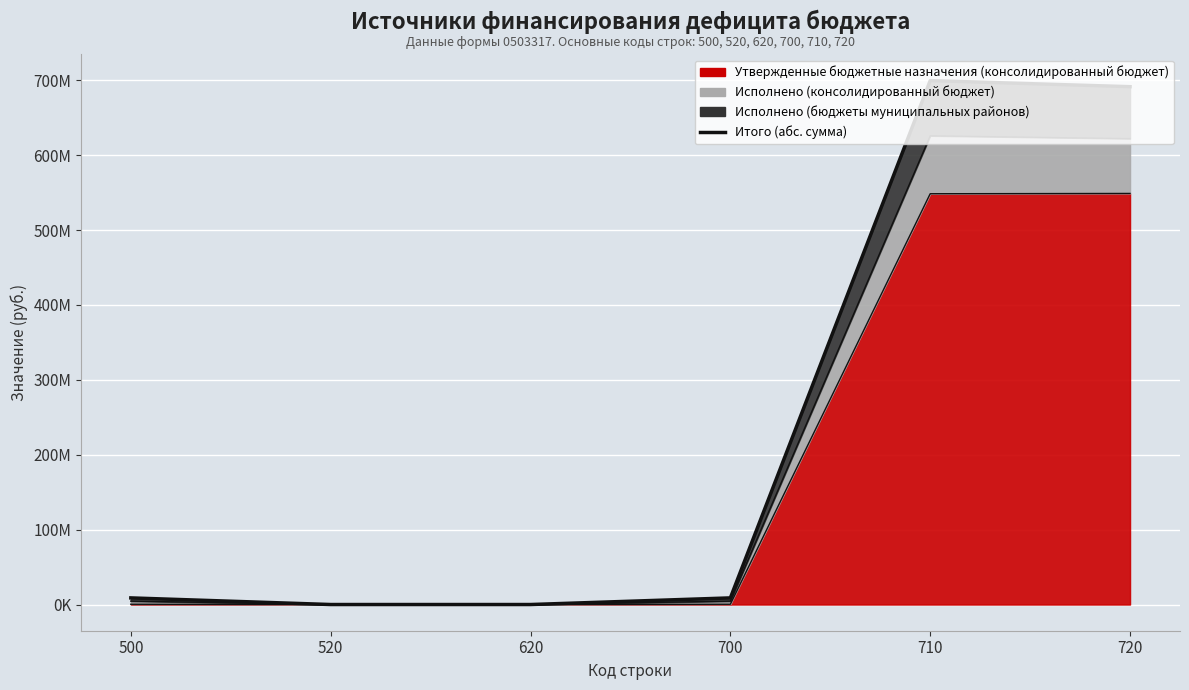

How many data points are above 8853283?

4